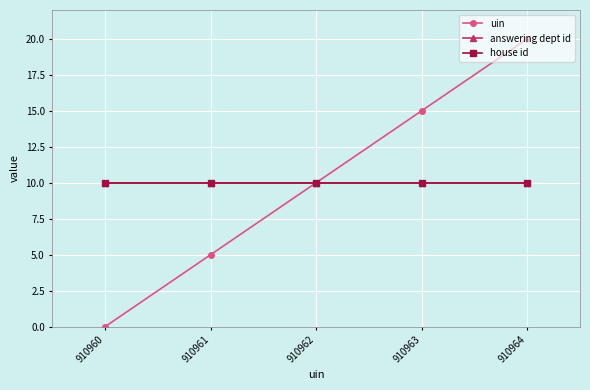

Is this an area chart (filled region under the line)?

No